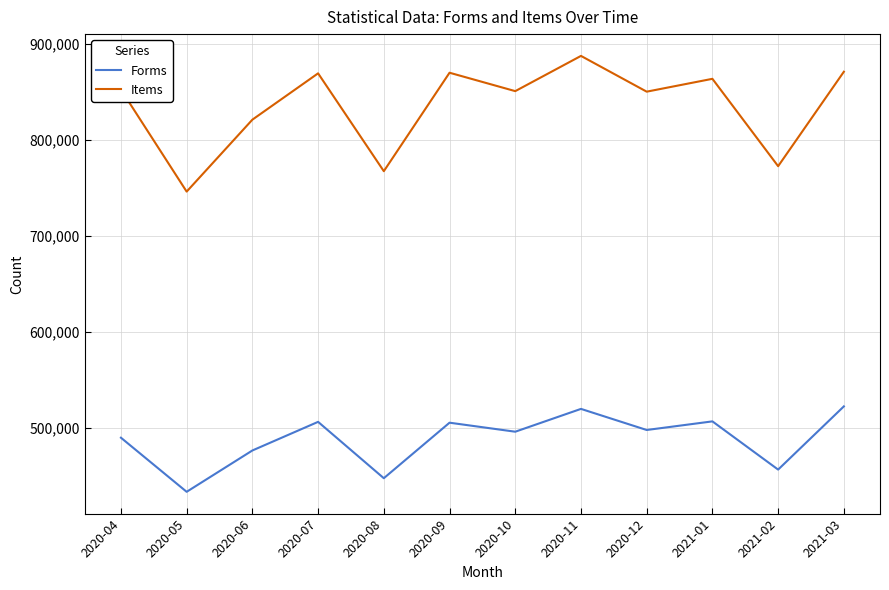

Between 2020-10 and 2020-11, which series saw the biggest shift?

Items